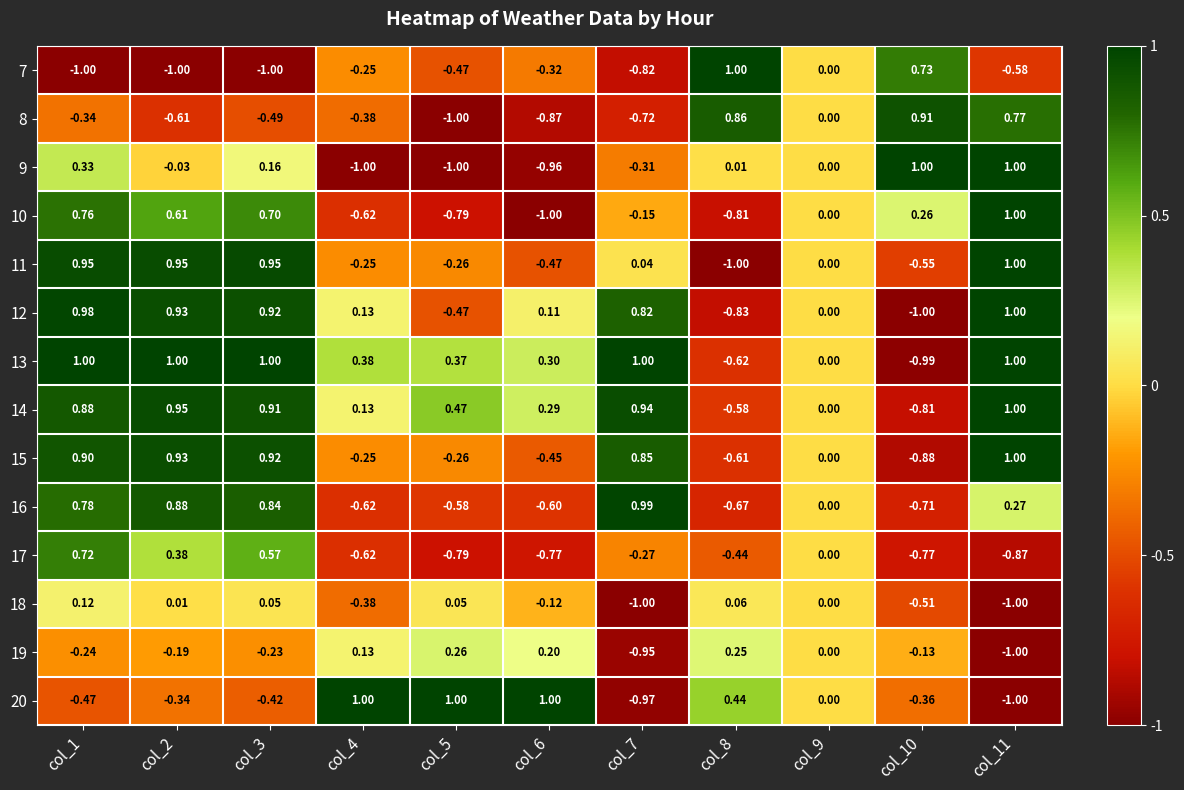

Is the value of 15 at col_6 greater than the value of 11 at col_1?

No